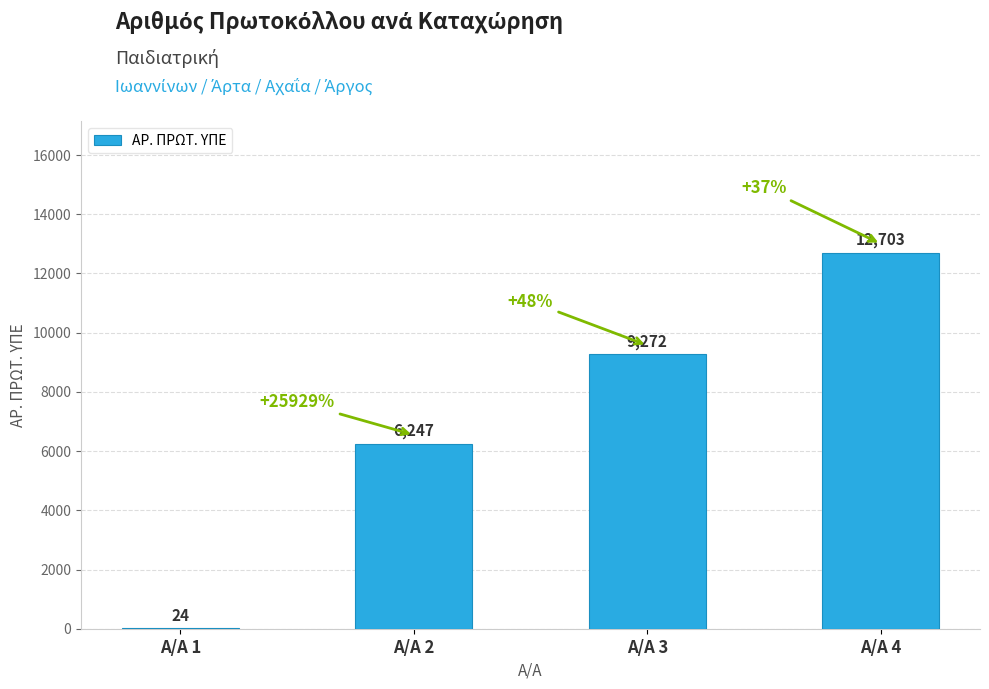

What is the greatest value displayed?

12703